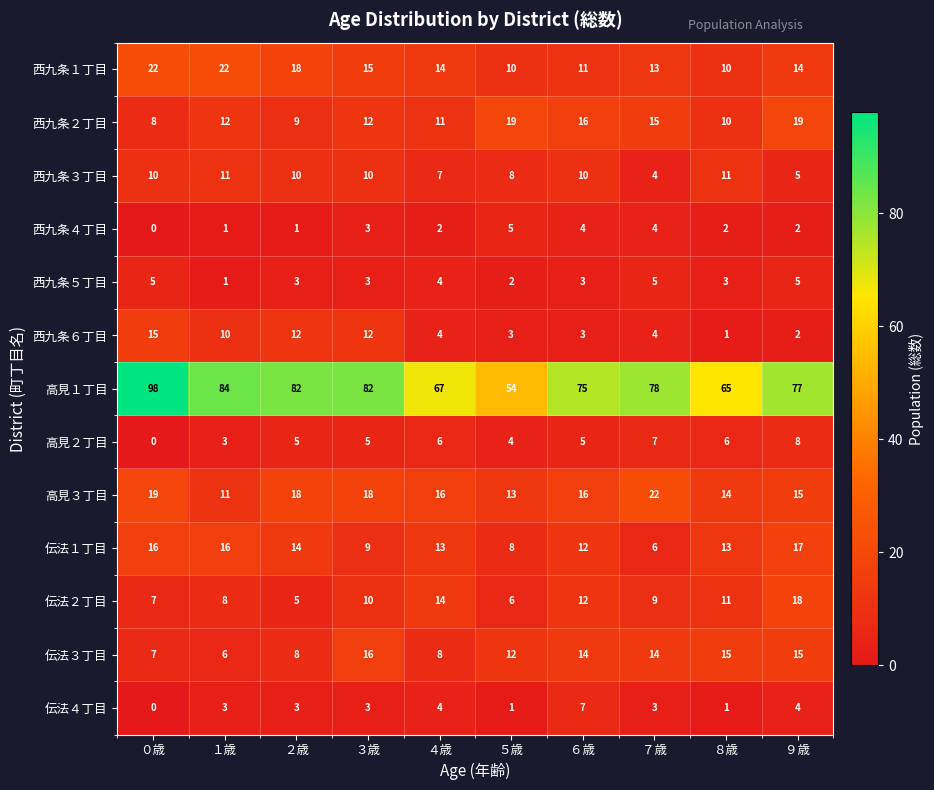

Is the value of 西九条１丁目 at ８歳 greater than the value of 西九条２丁目 at ６歳?

No